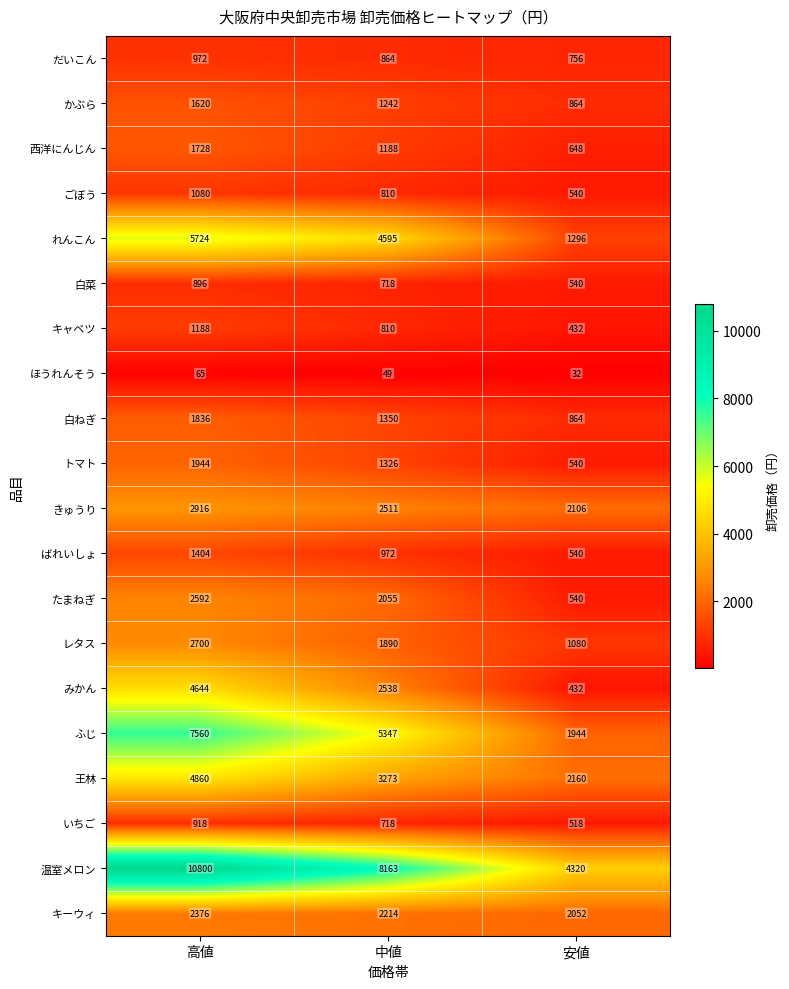

Which category has the highest value across all series?

高値